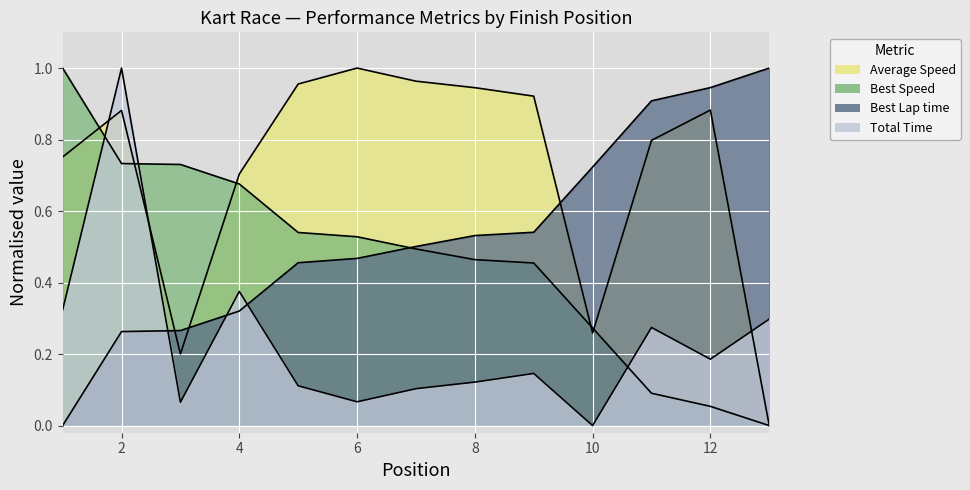

Which category has the highest value in the Average Speed series?

6